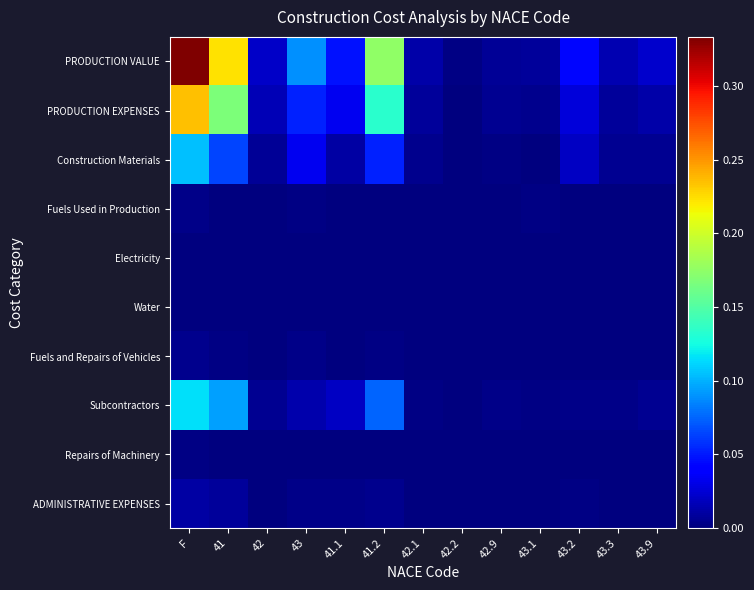

Rank the series at 43.9 from lowest to highest value.

Water, Electricity, Fuels Used in Production, Repairs of Machinery, ADMINISTRATIVE EXPENSES, Fuels and Repairs of Vehicles, Subcontractors, Construction Materials, PRODUCTION EXPENSES, PRODUCTION VALUE